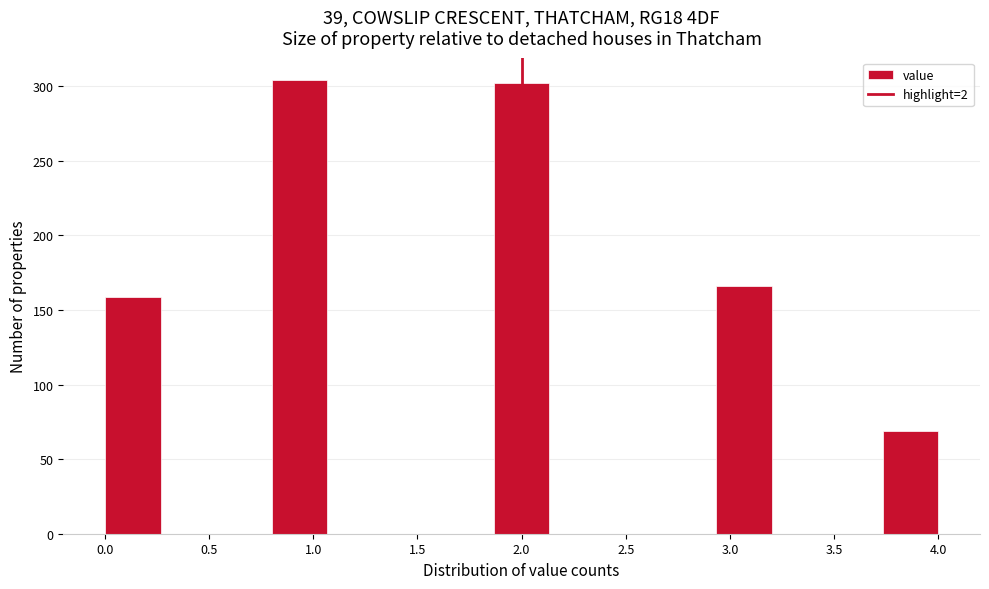

How tall is the bar that spans 2.95 to 3.20 on the x-axis? Neither the bar edges nor the heights are printed on the chart, so give them approximately, as read against the axes.

165